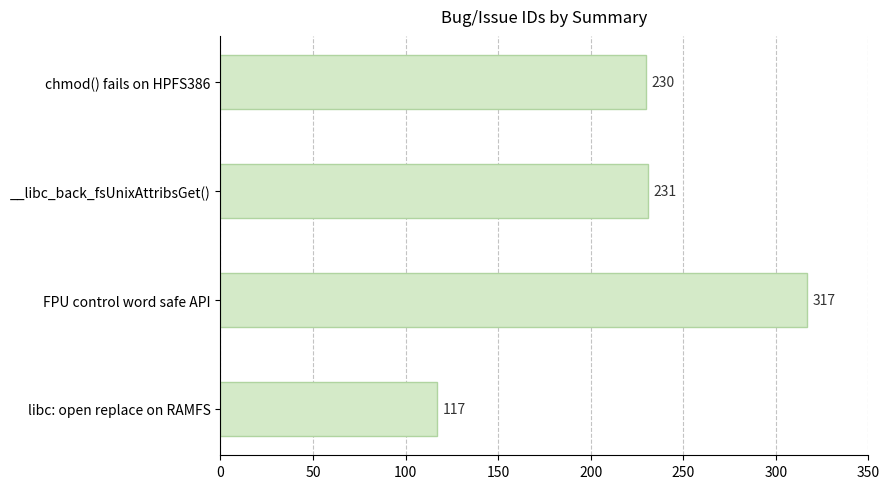

Where is the data nearest to the value 217?

chmod() fails on HPFS386